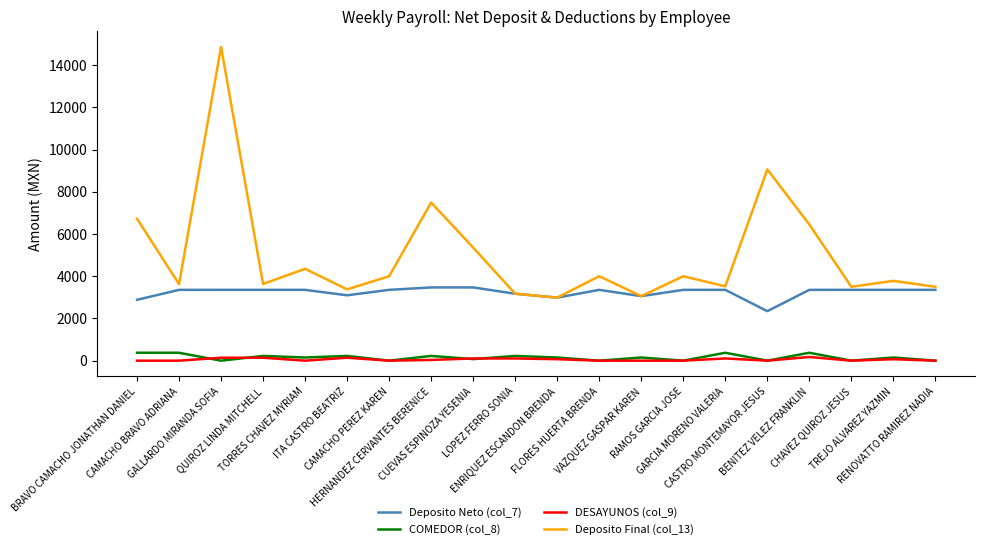

Which series has the largest range (max minus min)?

Deposito Final (col_13)